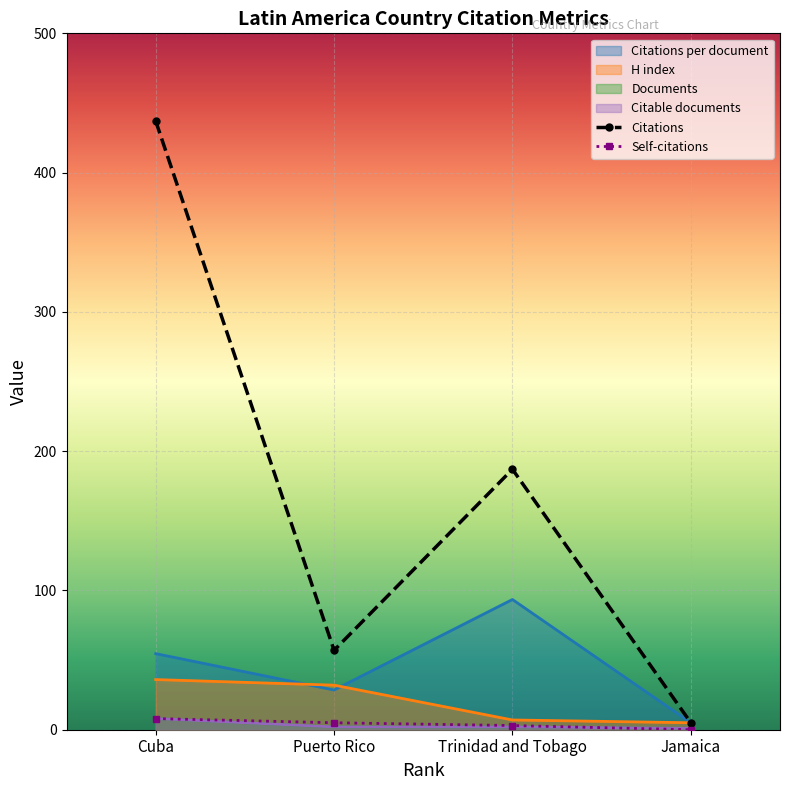

True or false: Citations per document has more than 0 points higher than both neighbors.

True